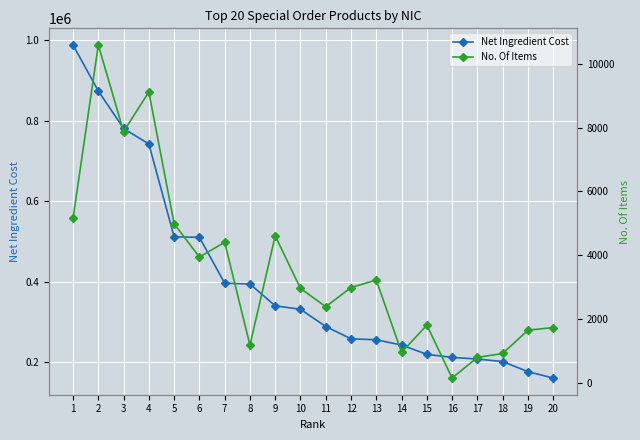

What is the sum of all Net Ingredient Cost values?

8085439.3